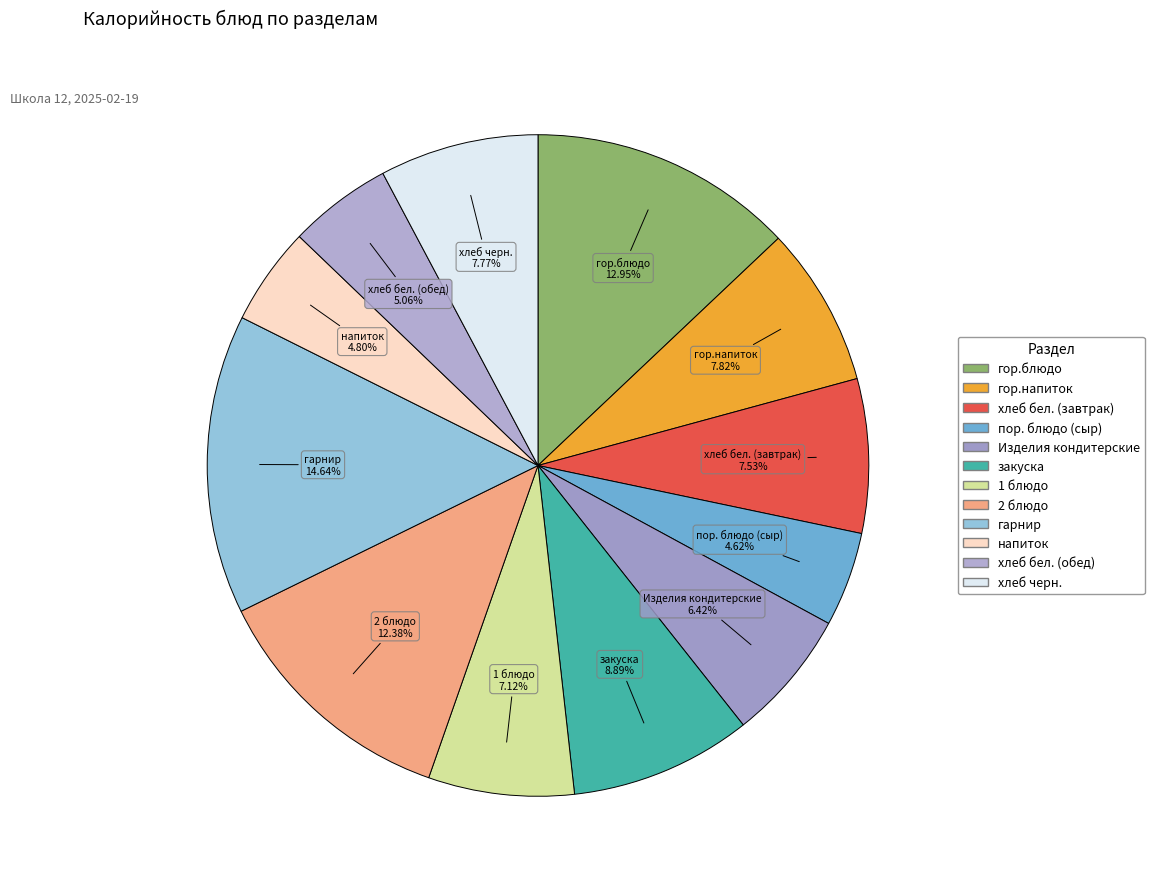

How many segments does this pie chart have?

12